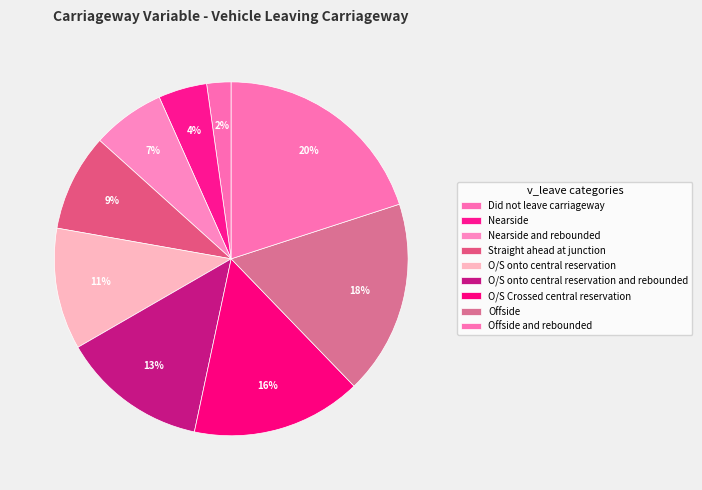

What percentage do Nearside and rebounded and Offside together represent?

24.4%